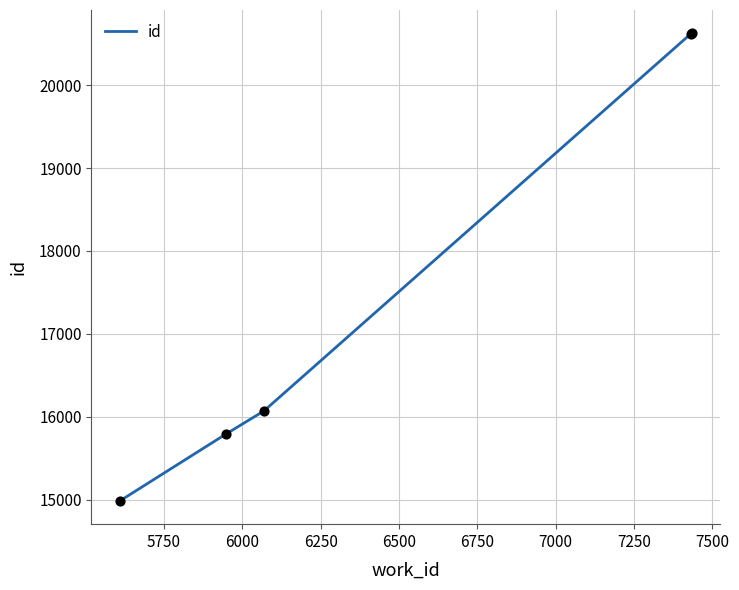

True or false: there are more than 2 points higher than both neighbors.

False